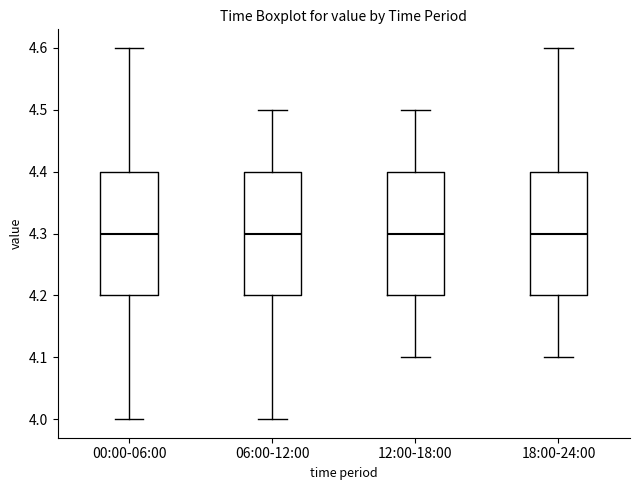

Reading left to right, read every box against the y-axis: the position of its median line, the range the box covers, and the ends of its whiskers. The values are not printed on the chart, so give them approximately, as read against the axis.

00:00-06:00: median 4.3, box 4.2 to 4.4, whiskers 4.0 to 4.6
06:00-12:00: median 4.3, box 4.2 to 4.4, whiskers 4.0 to 4.5
12:00-18:00: median 4.3, box 4.2 to 4.4, whiskers 4.1 to 4.5
18:00-24:00: median 4.3, box 4.2 to 4.4, whiskers 4.1 to 4.6